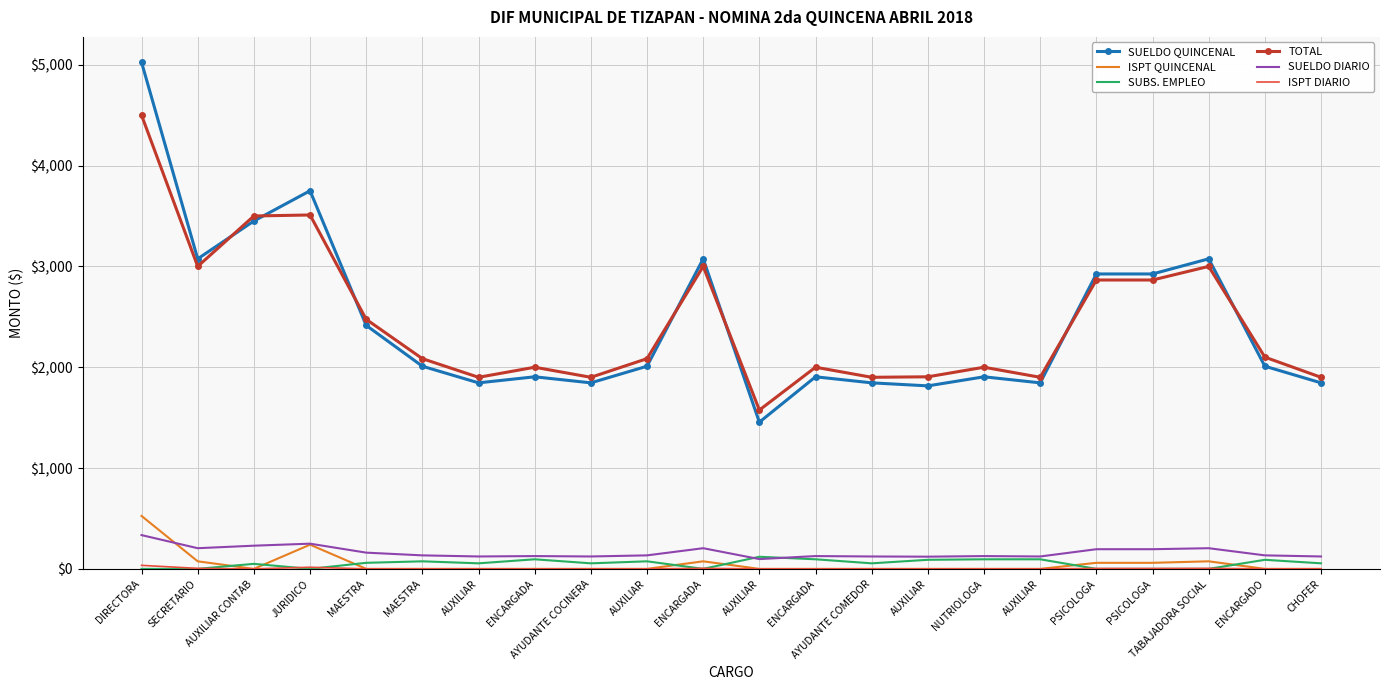

Which series has the largest range (max minus min)?

SUELDO QUINCENAL